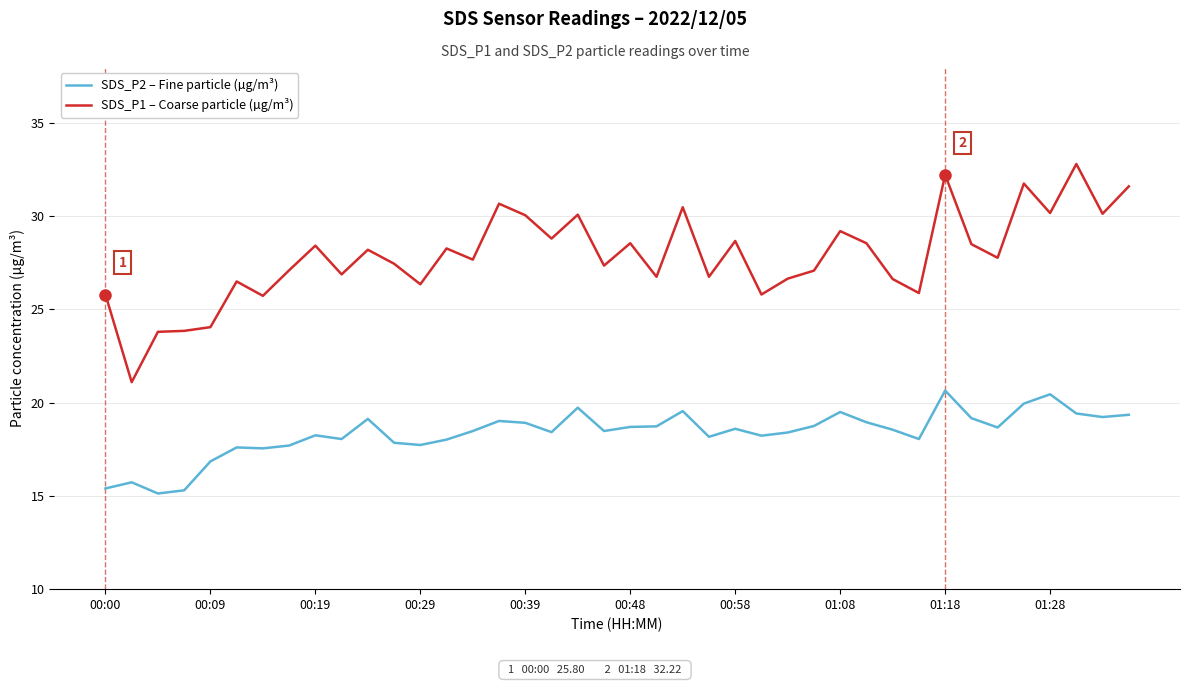

True or false: SDS_P1 – Coarse particle (µg/m³) has more than 2 interior local peaks.

True